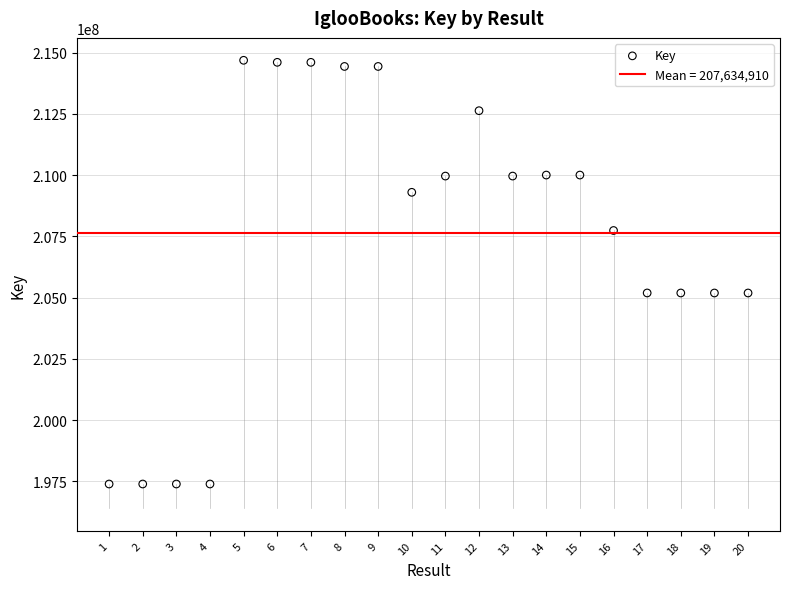

What is the range of Y values (max minus min)?

17303869